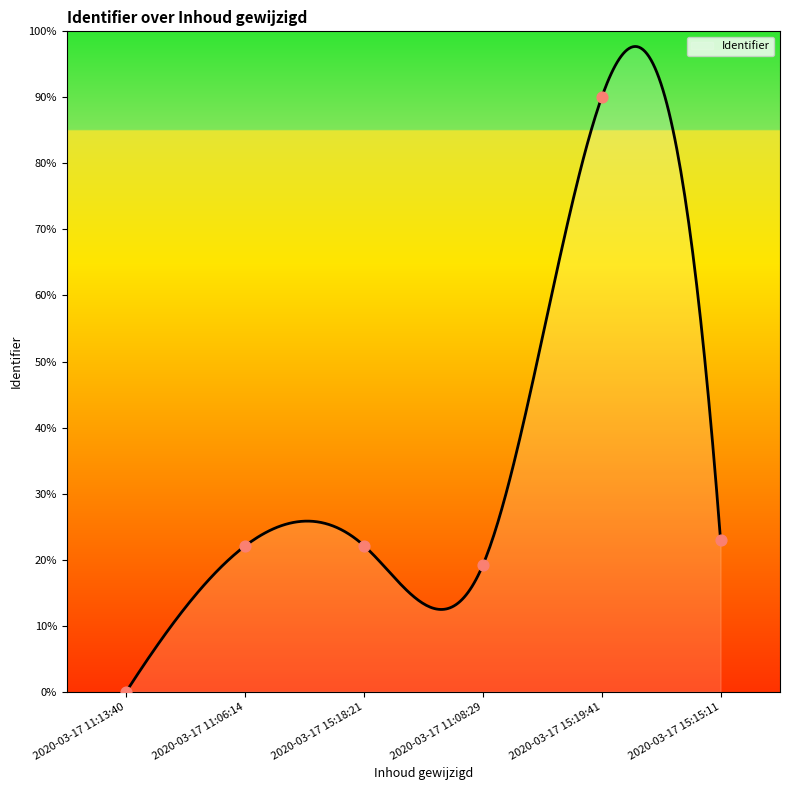

Which has a higher value, 2020-03-17 11:06:14 or 2020-03-17 15:15:11?

2020-03-17 15:15:11